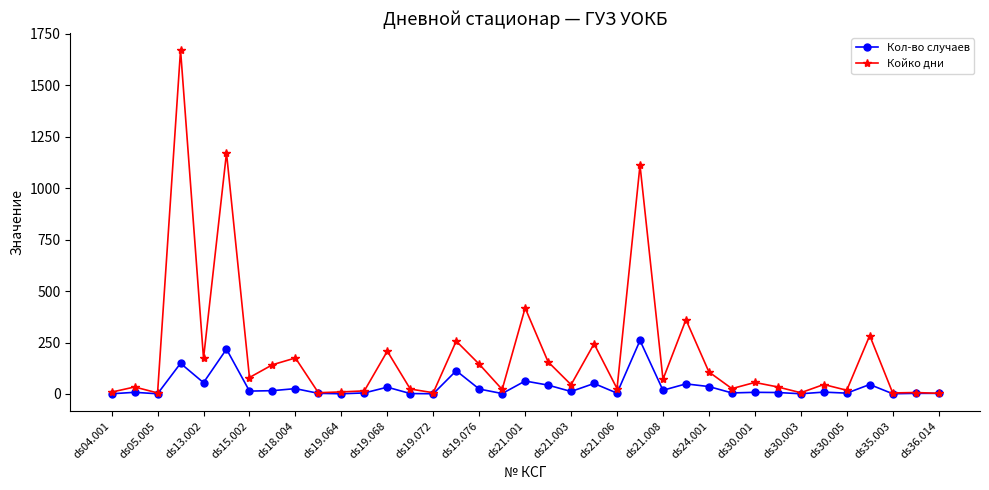

Which series has the widest spread of values?

Койко дни